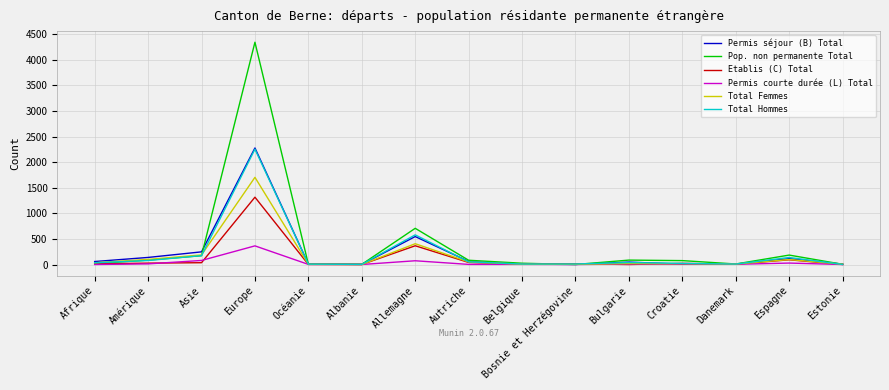

What is the spread (max minus min) of values at Albanie?

3